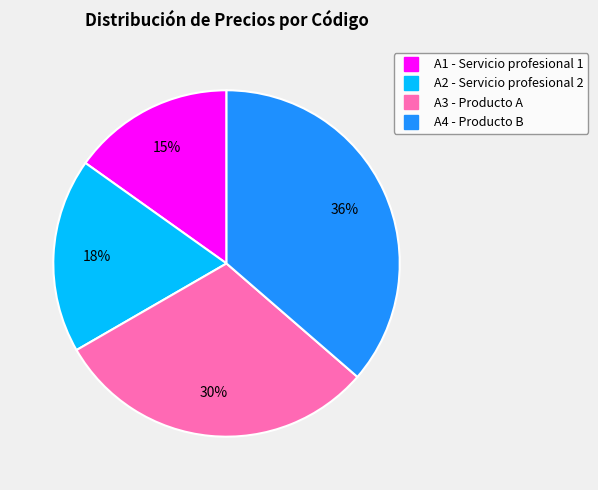

How many segments does this pie chart have?

4